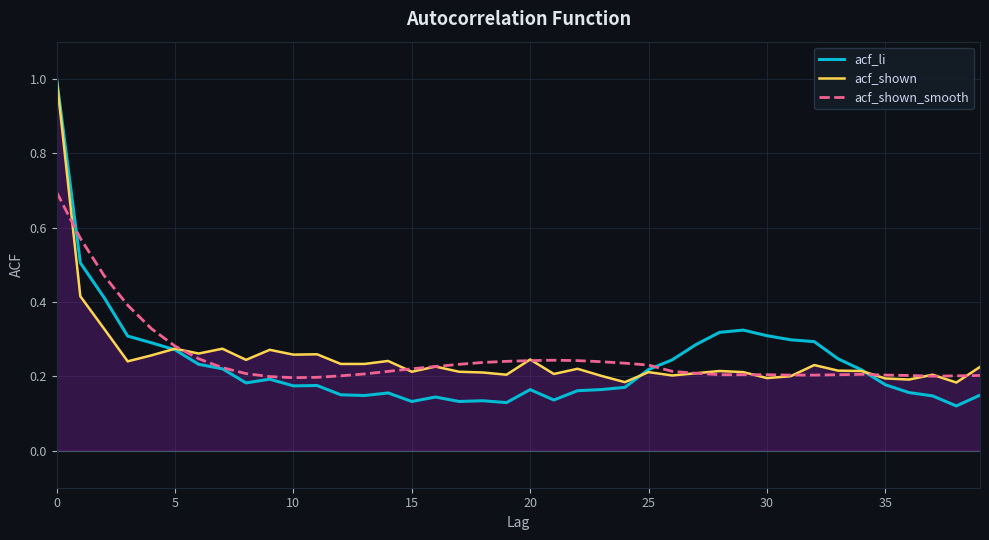

What is the highest value of the acf_shown series?

1.0